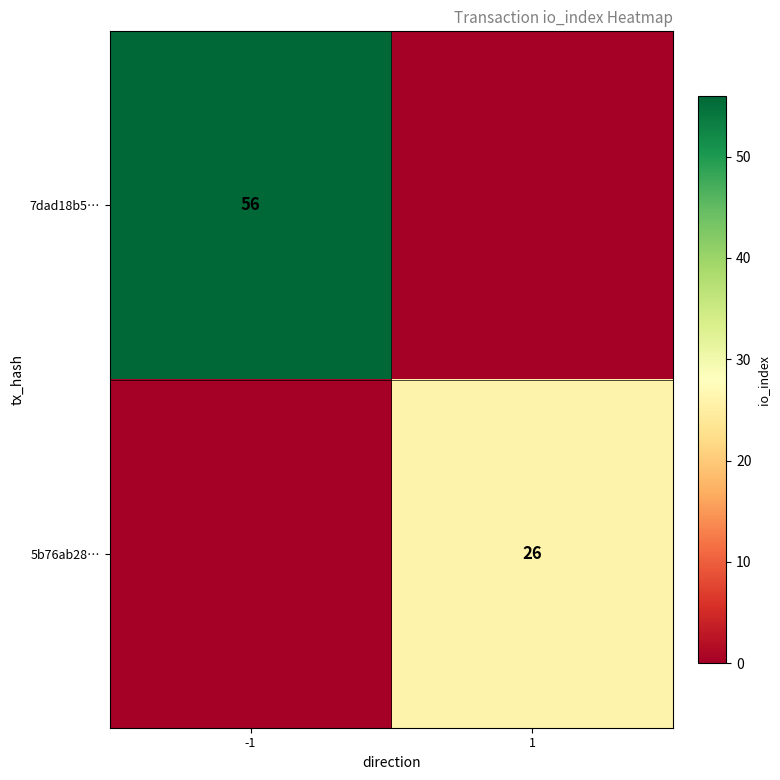

The value of 5b76ab28… at 1 is 26. True or false?

True